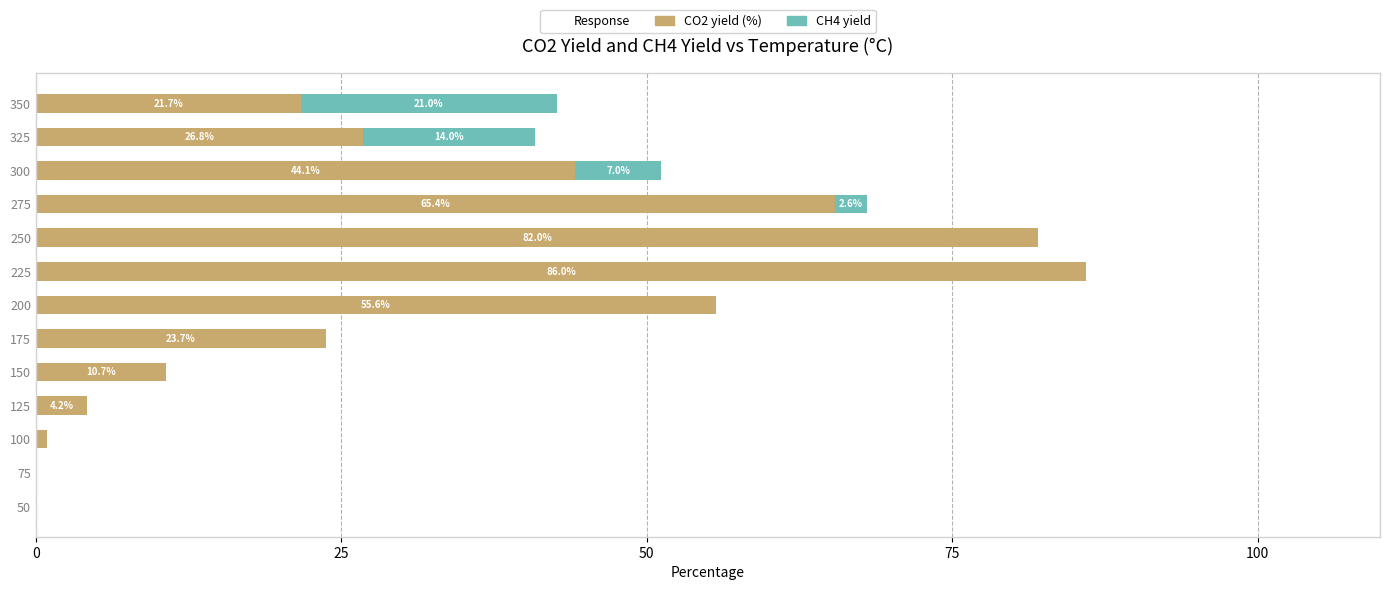

What is the sum of the CO2 yield (%) values at 50 and 200?

55.6